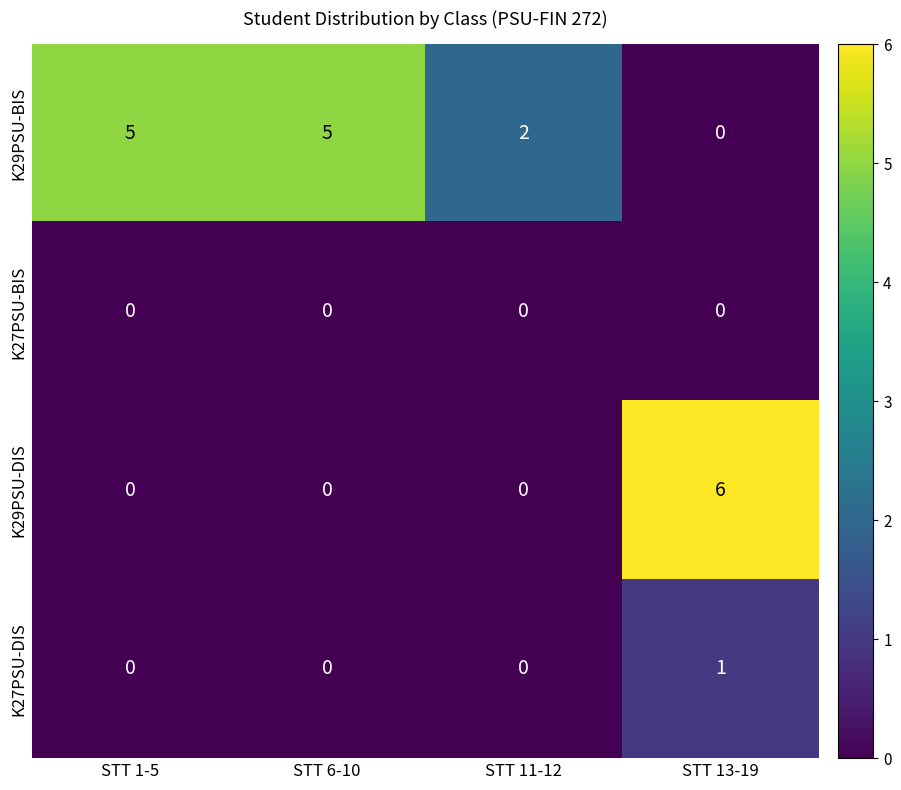

Count the K27PSU-DIS values in the range 0 to 1.

4